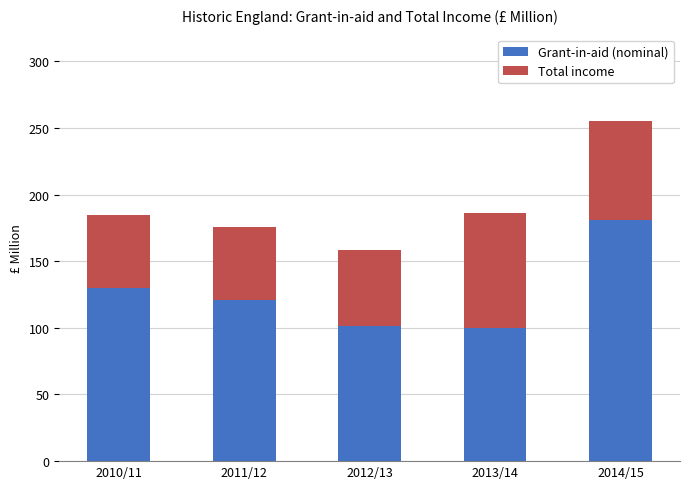

What is the total value across all series at 2010/11?

184.7